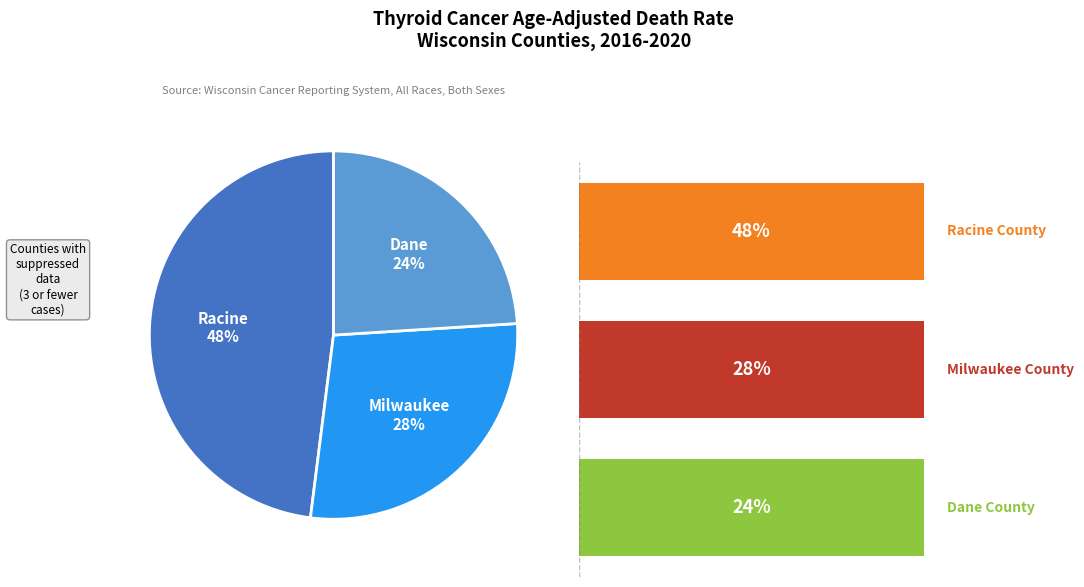

How many slices are in this pie chart?

3